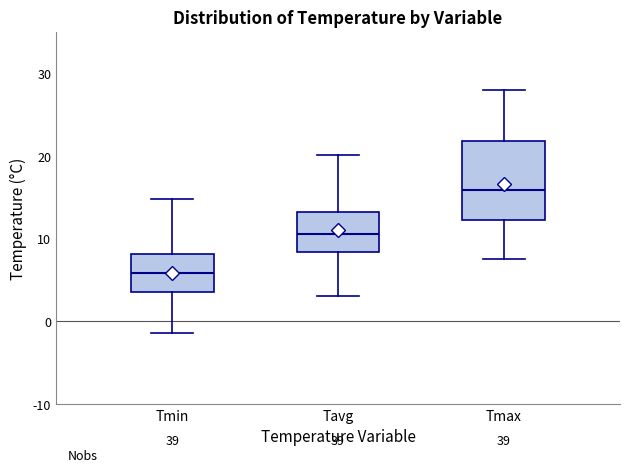

Reading left to right, transcribe this box plot: for each box, give where its median line is, the range the box spans, and where its two whiskers end, as read against the y-axis. The values are not printed on the chart, so give them approximately, as read against the axis.

Tmin: median 6, box 4 to 8, whiskers -1 to 15
Tavg: median 11, box 8 to 13, whiskers 3 to 20
Tmax: median 16, box 12 to 22, whiskers 8 to 28